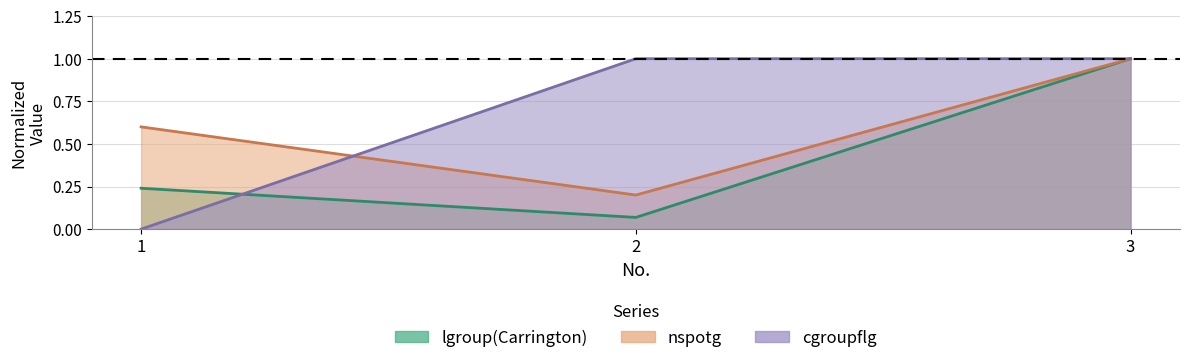

Which label corresponds to the largest value in the chart?

3